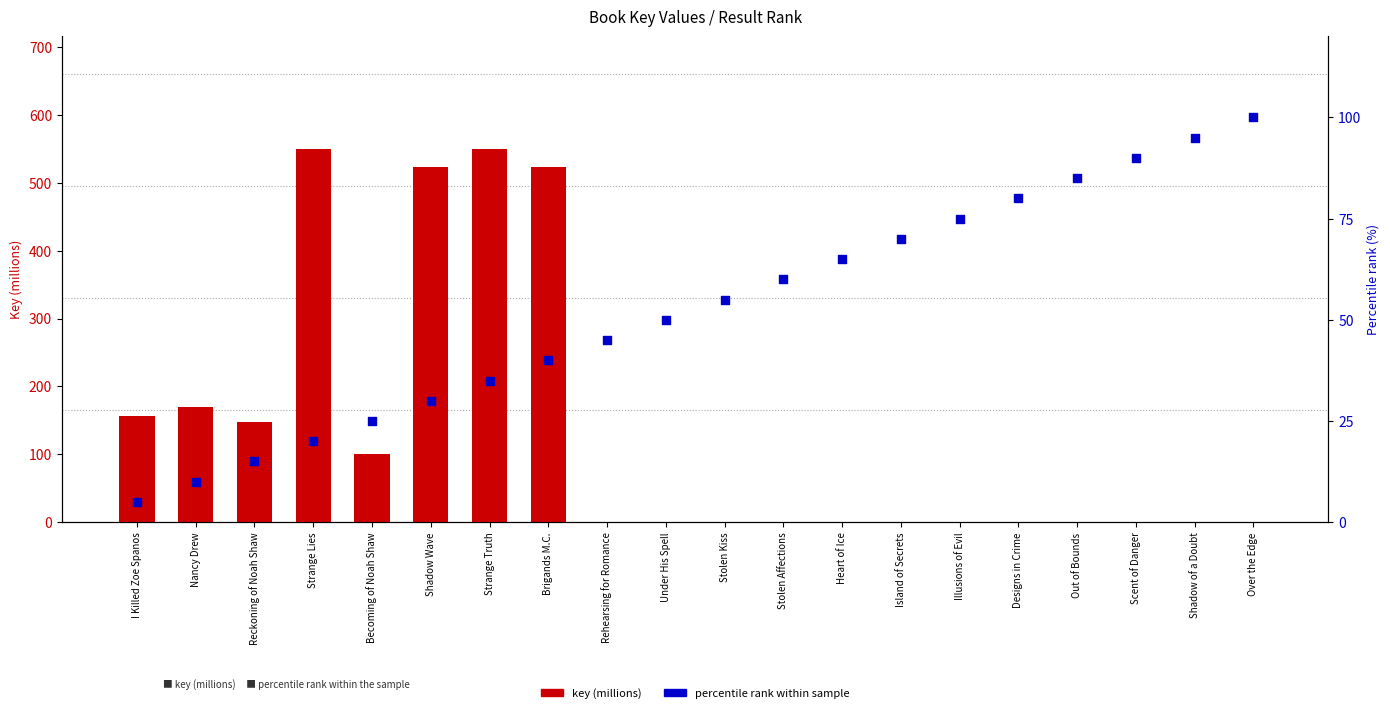

Which series reaches the maximum Y coordinate?

key (millions)